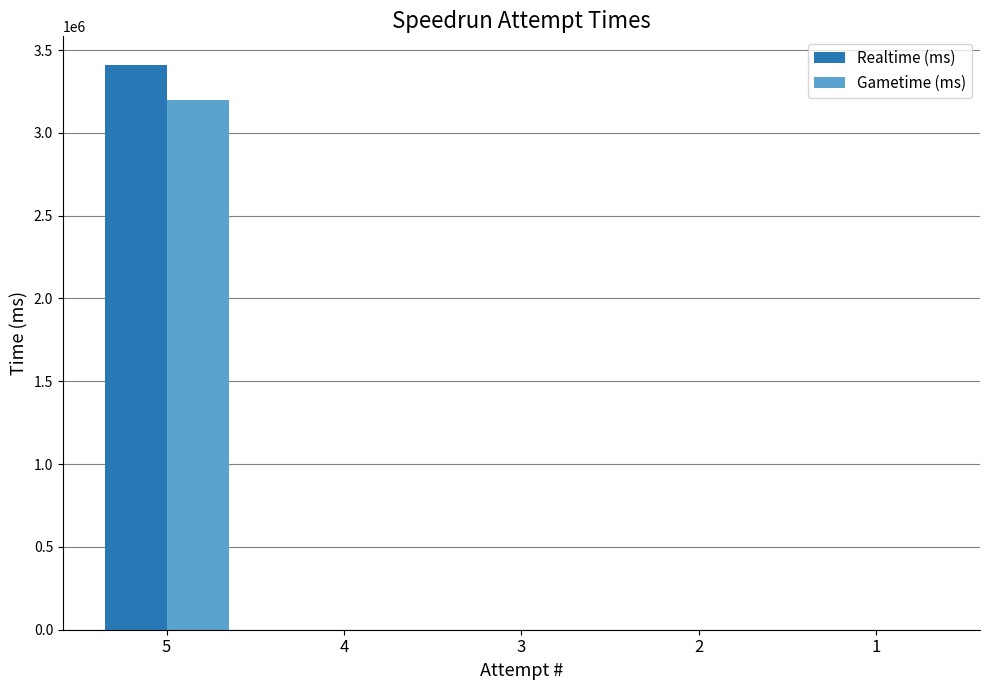

What is the greatest value displayed?

3412094